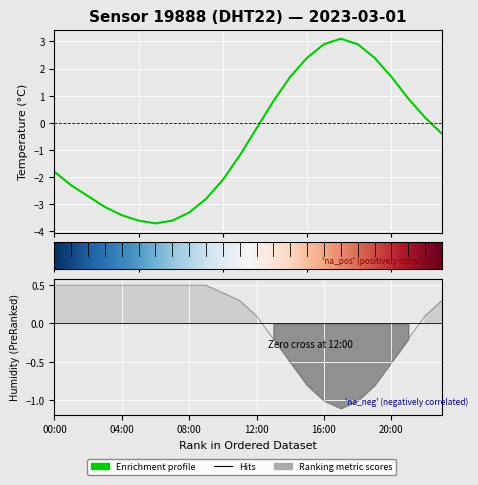

Rank the categories by humidity value from highest to lowest.

00:00, 01:00, 02:00, 03:00, 04:00, 05:00, 06:00, 07:00, 08:00, 09:00, 10:00, 11:00, 23:00, 12:00, 22:00, 13:00, 21:00, 14:00, 20:00, 15:00, 19:00, 16:00, 18:00, 17:00